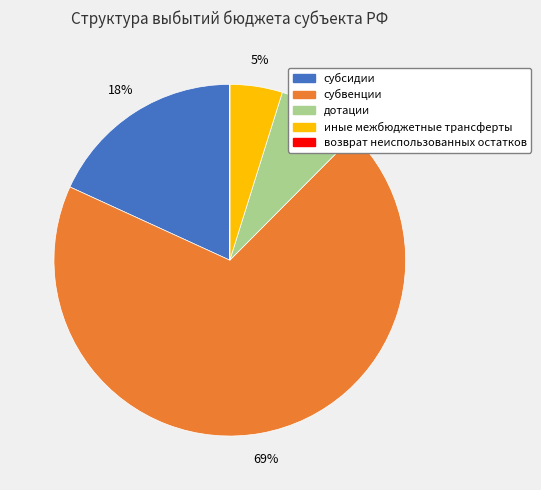

True or false: субвенции accounts for 69% of the total.

True